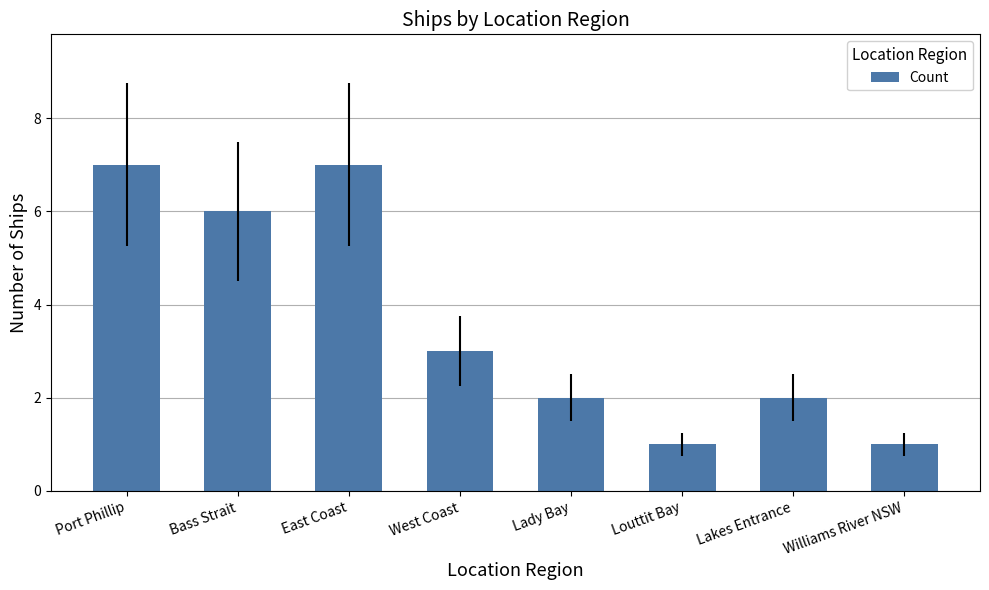

The chart shows a value of 1 at Williams River NSW. True or false?

True